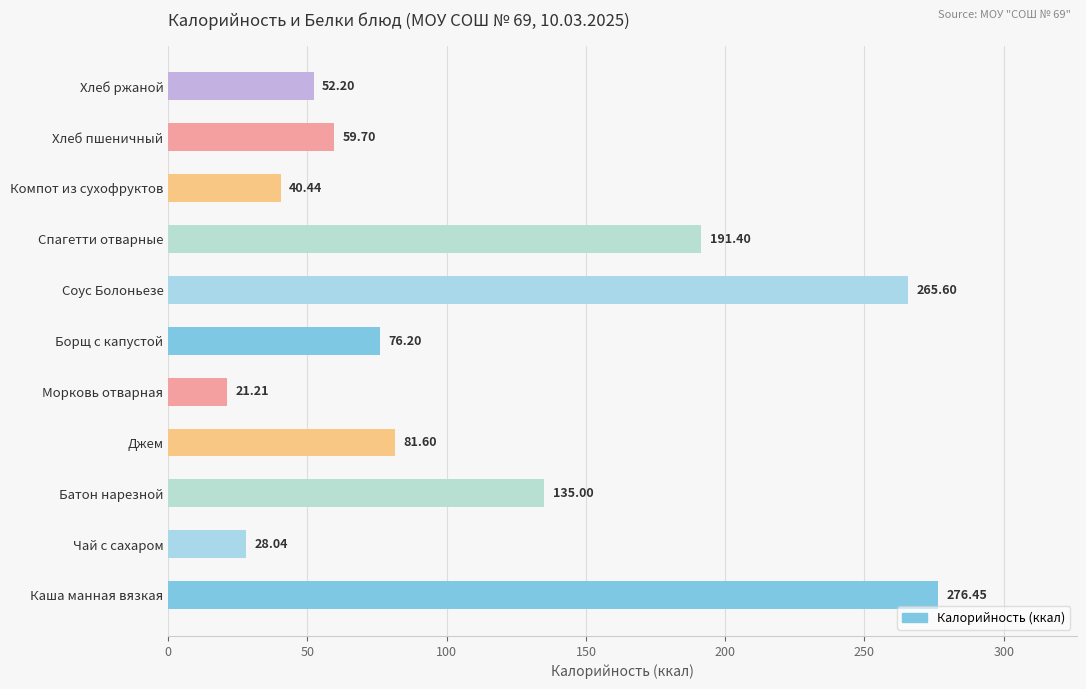

What is the sum of all values?

1227.8